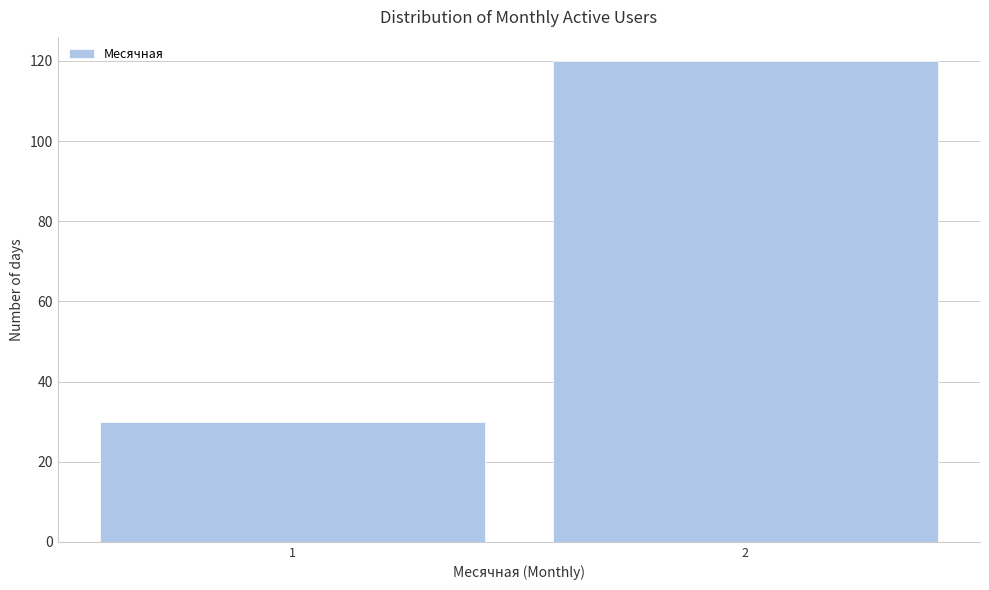

Reading left to right, transcribe all the data shown in this chart.

30	120